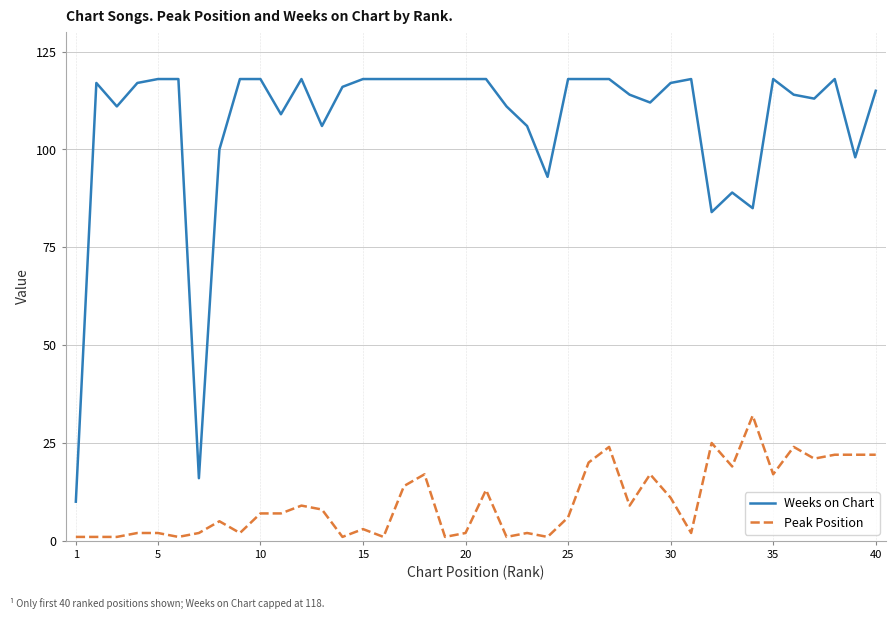

Which series has the largest total across all categories?

Weeks on Chart